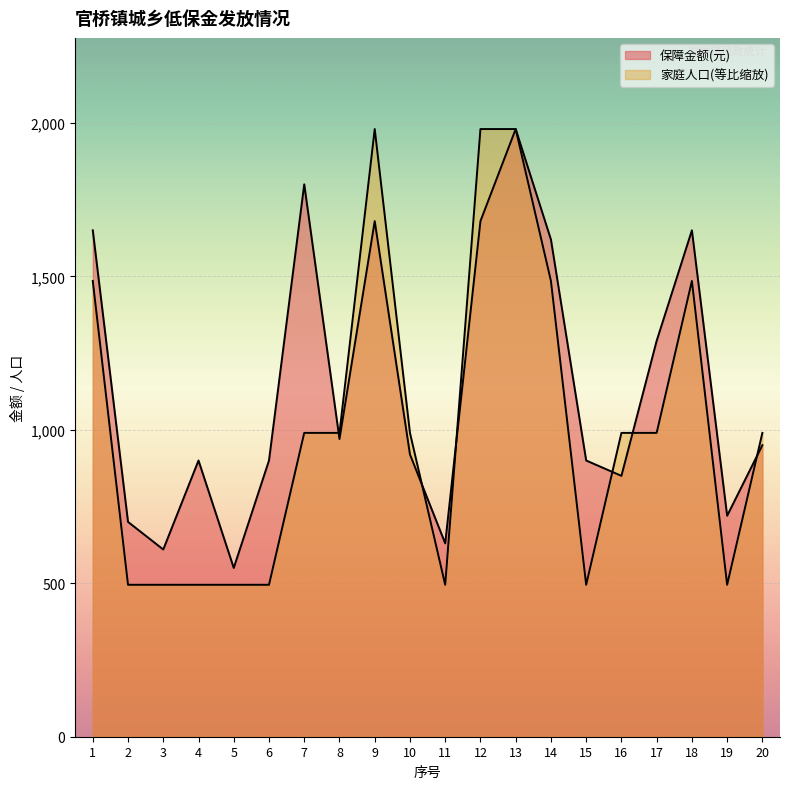

What is the sum of the 家庭人口 values at 5 and 12?

2475